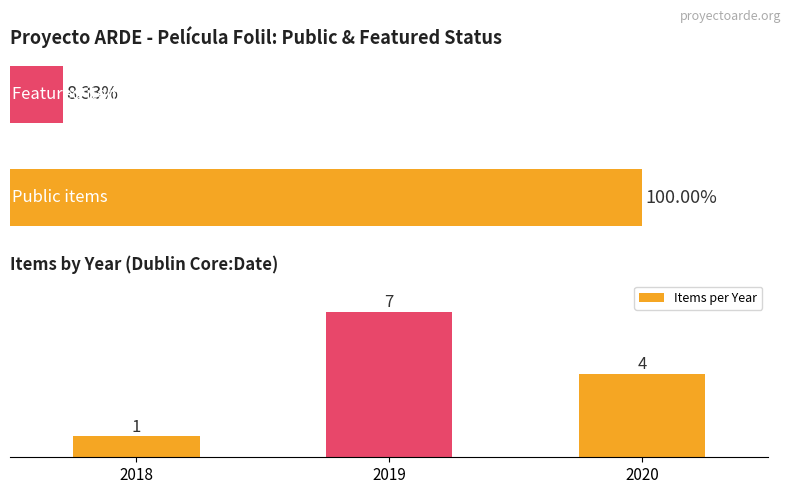

Rank the categories by value from highest to lowest.

2019, 2020, 2018